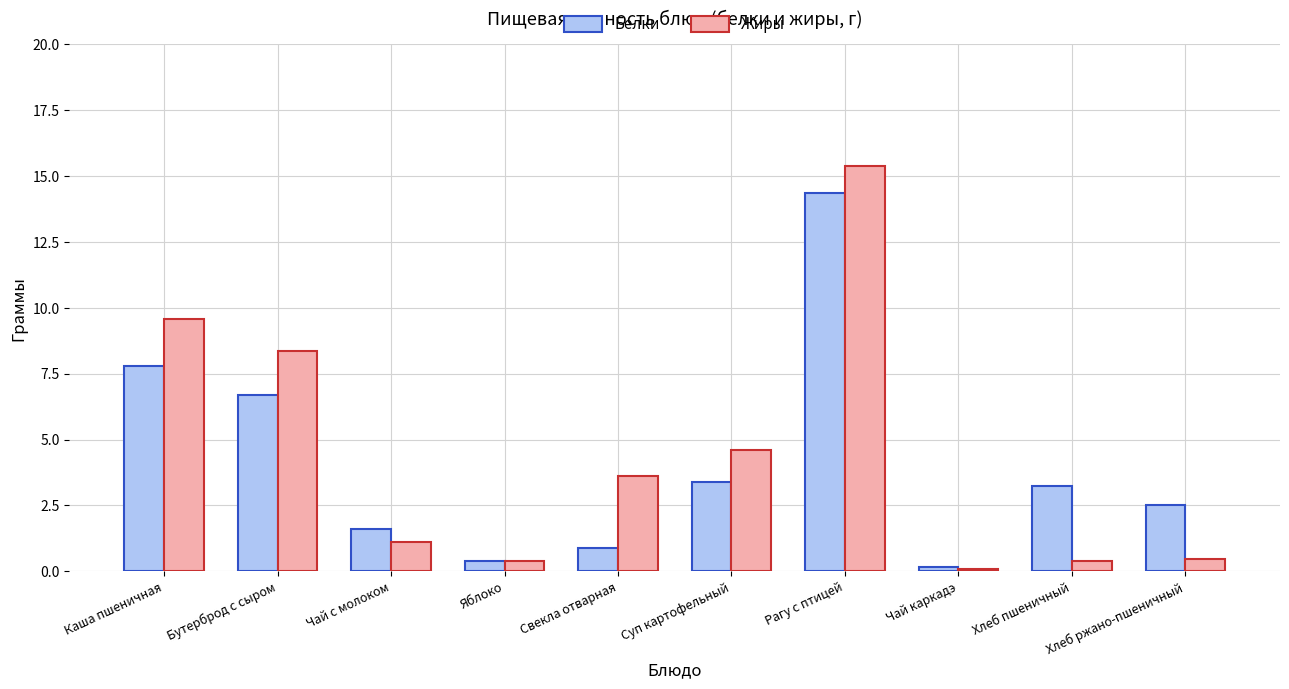

Which series has the largest range (max minus min)?

Жиры